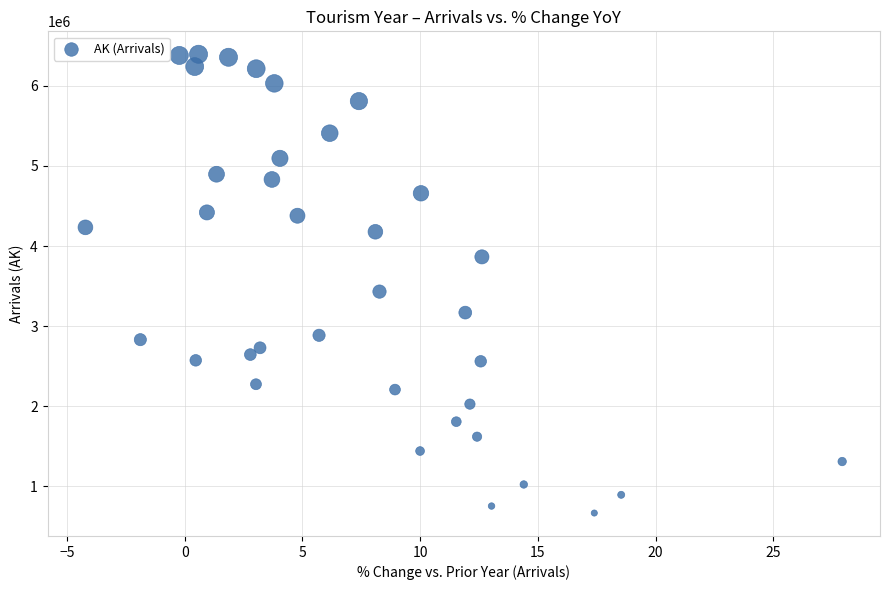

What Y value in the scatter plot is closest to 3531389?

3432289